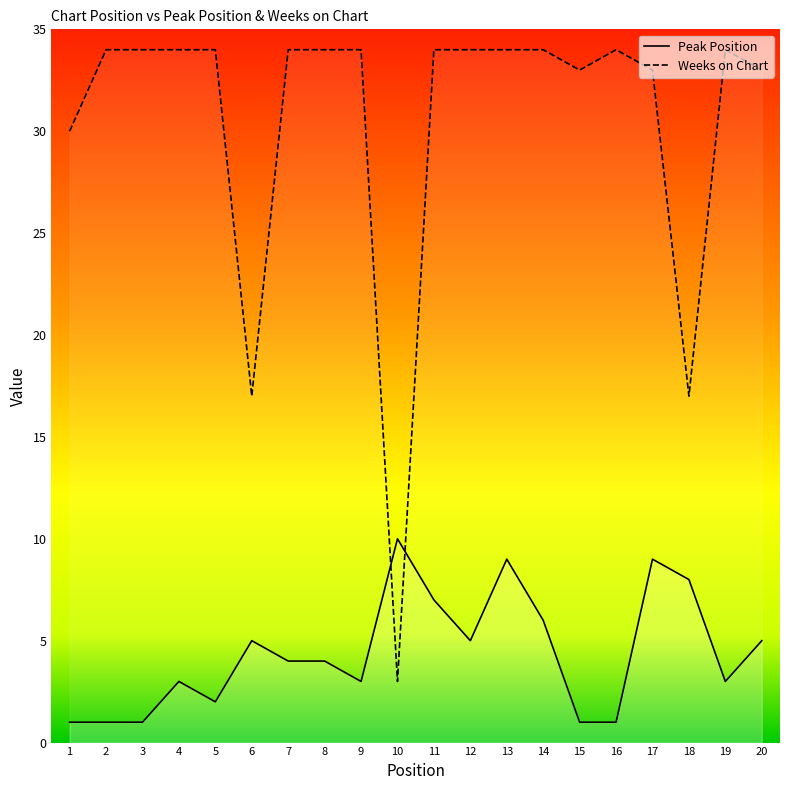

Reading right to left, list all the values displayed in this chart.

Peak Position: 5	3	8	9	1	1	6	9	5	7	10	3	4	4	5	2	3	1	1	1
Weeks on Chart: 33	34	17	33	34	33	34	34	34	34	3	34	34	34	17	34	34	34	34	30